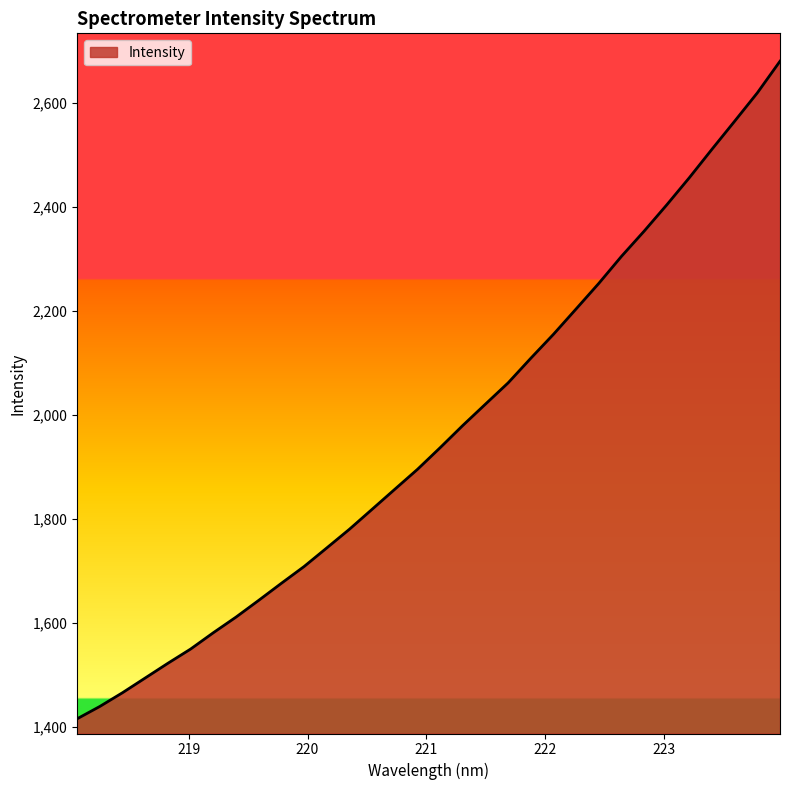

What is the minimum value shown in the chart?

1415.9